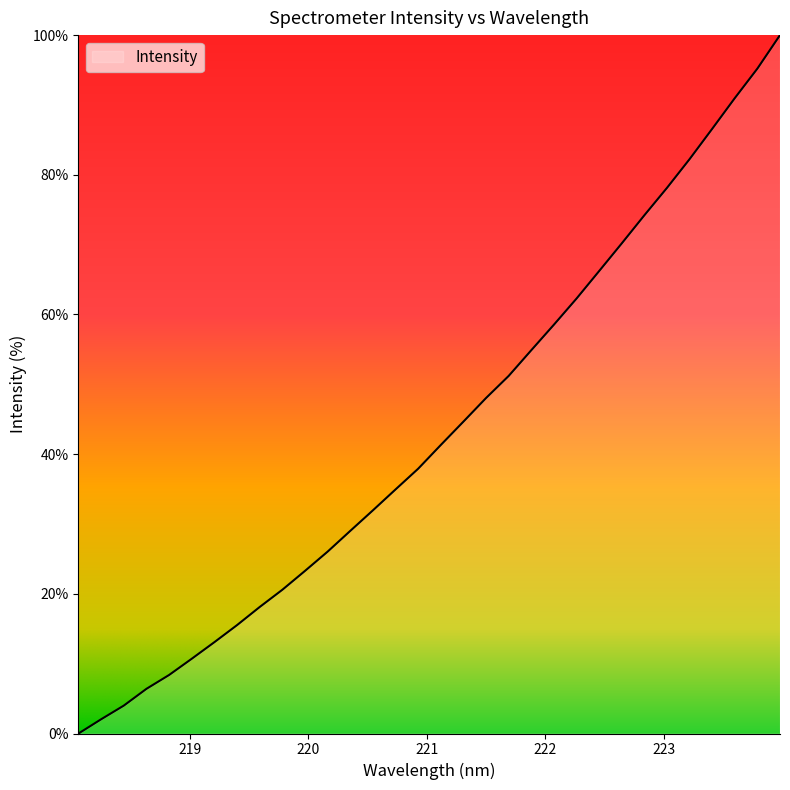

What is the difference between the maximum and minimum values?

100.0